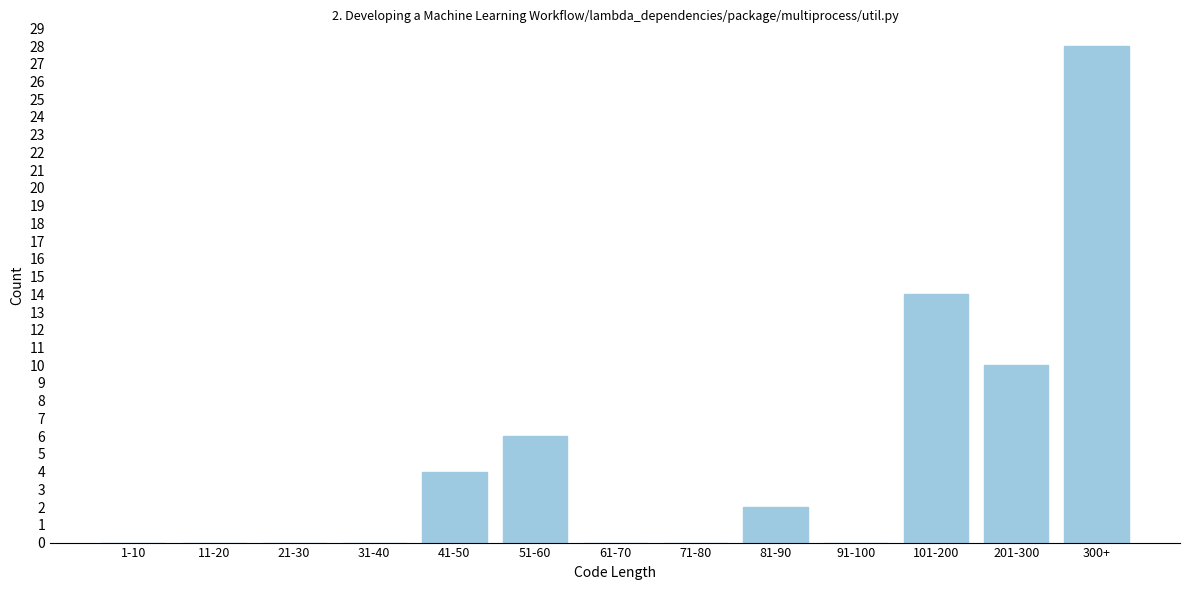

Reading left to right, list all the values displayed in this chart.

1-10=0	11-20=0	21-30=0	31-40=0	41-50=4	51-60=6	61-70=0	71-80=0	81-90=2	91-100=0	101-200=14	201-300=10	300+=28